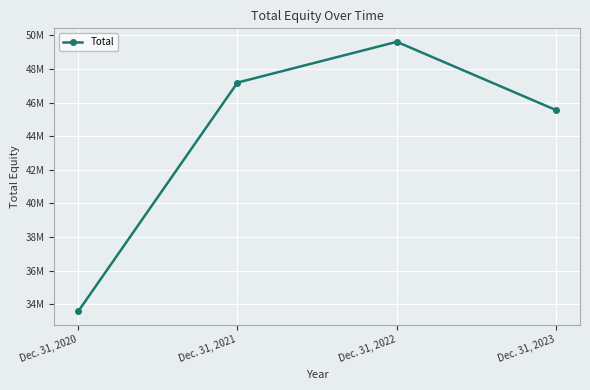

At which label does the data first exceed 47188360?

Dec. 31, 2022